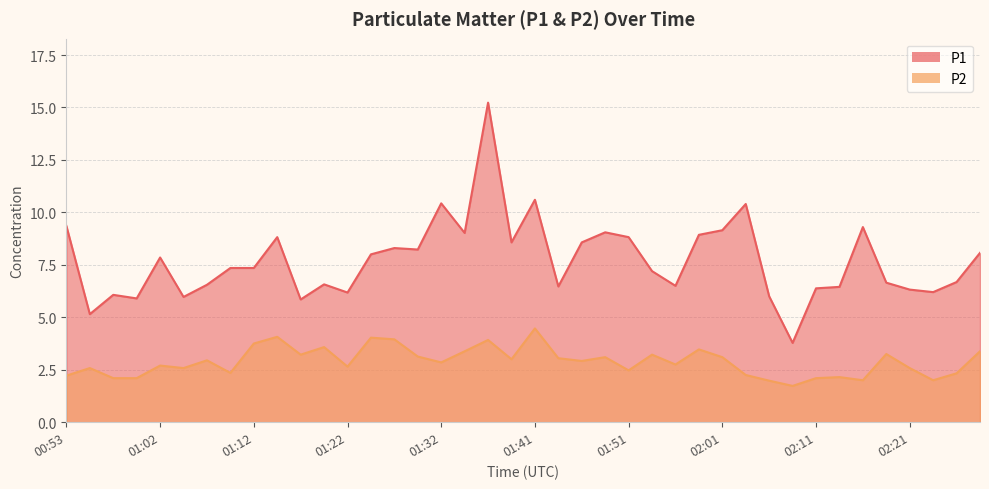

What is the maximum value for P2?

4.5